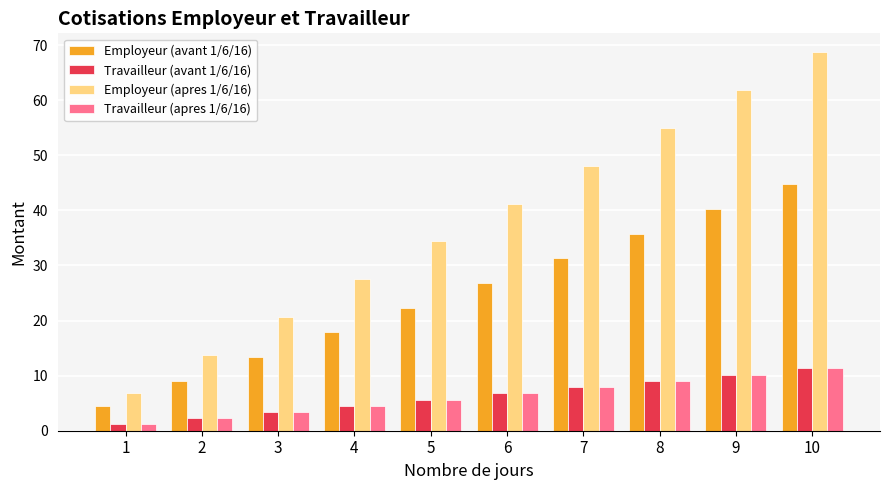

Reading right to left, list all the values displayed in this chart.

Employeur (avant 1/6/16): 44.7	40.2	35.8	31.3	26.8	22.4	17.9	13.4	8.9	4.5
Travailleur (avant 1/6/16): 11.3	10.2	9.0	7.9	6.8	5.7	4.5	3.4	2.3	1.1
Employeur (apres 1/6/16): 68.7	61.8	55.0	48.1	41.2	34.4	27.5	20.6	13.7	6.9
Travailleur (apres 1/6/16): 11.3	10.2	9.0	7.9	6.8	5.7	4.5	3.4	2.3	1.1